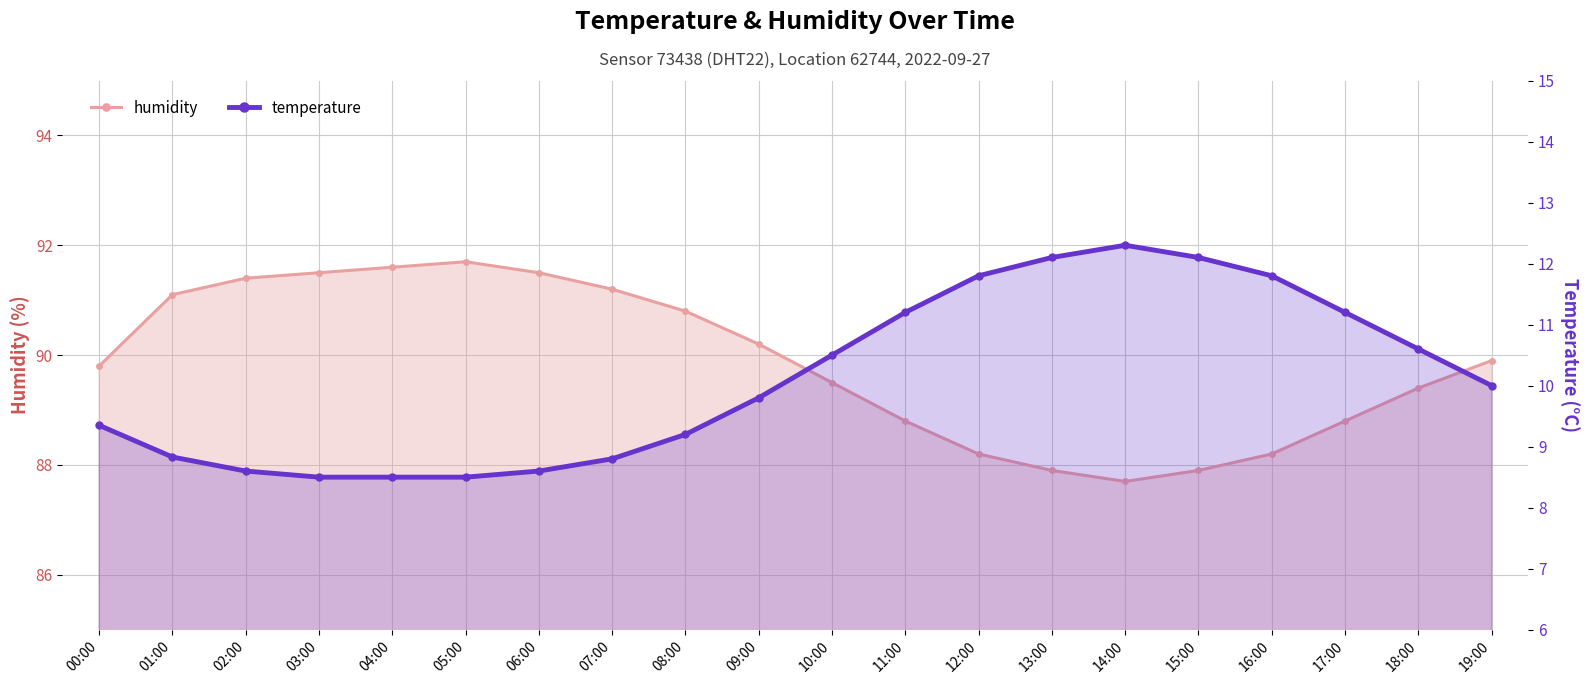

Rank the series by their average value, from lowest to highest.

temperature, humidity